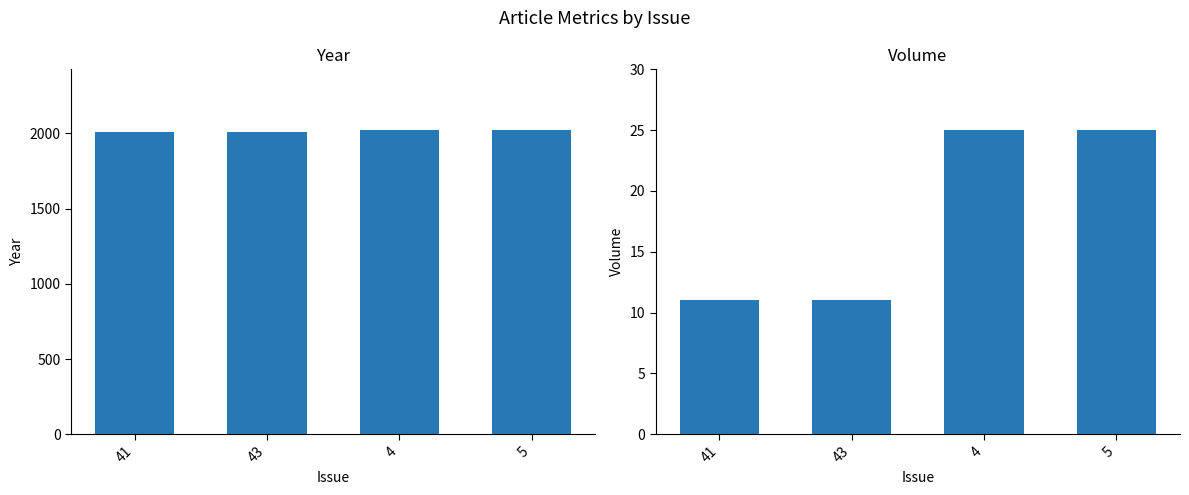

Are the bars grouped side by side (vs. stacked)?

Yes